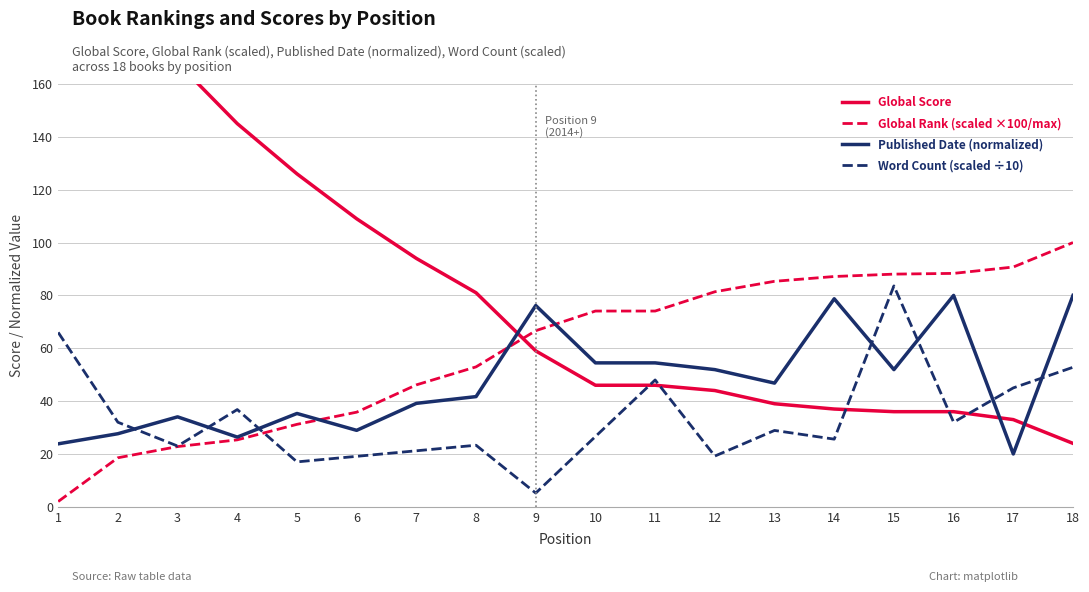

What is the value of the Global Rank point at the 6th from the left?

35.8